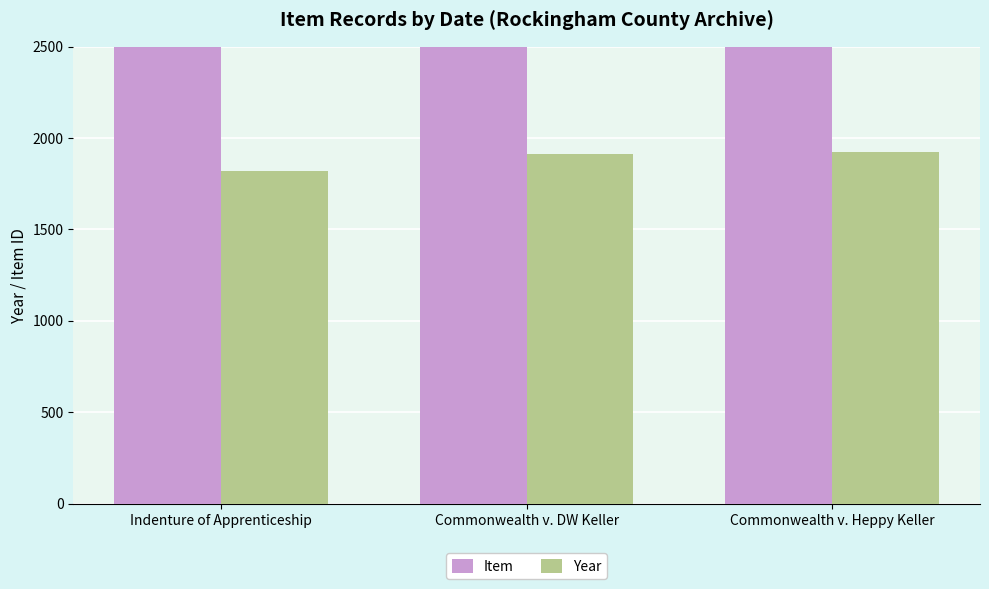

Read the Year value at Commonwealth v. Heppy Keller.

1922